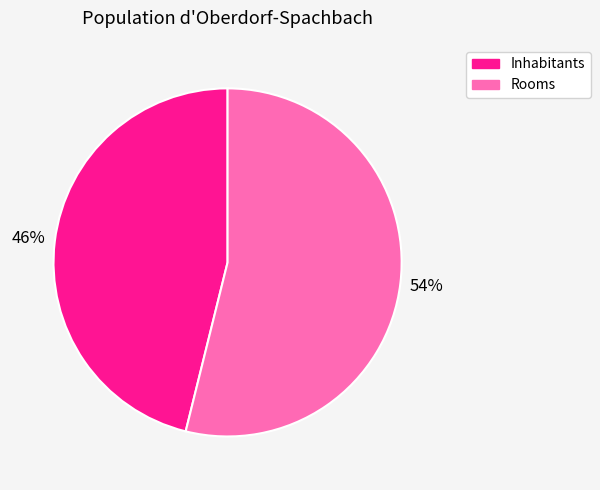

Is it true that Rooms is 46% of the pie?

False